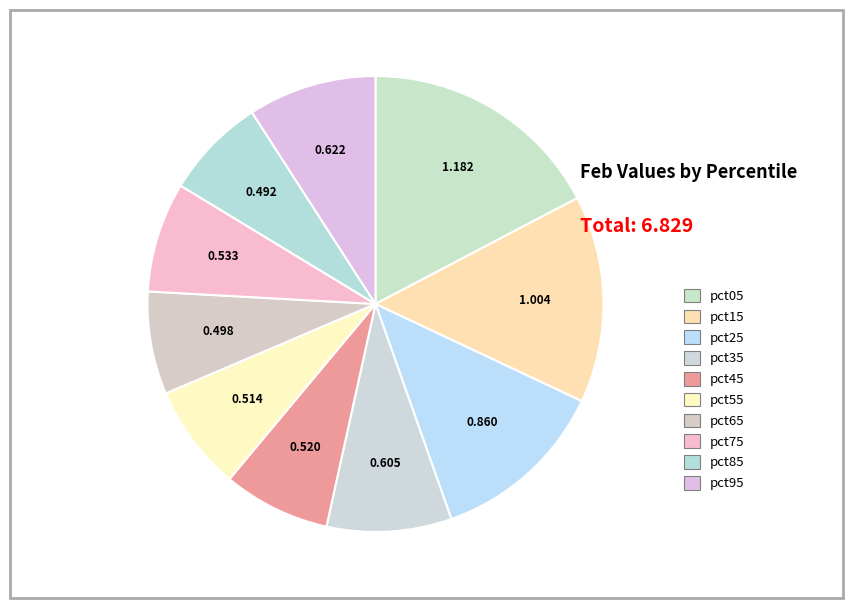

Is pct05 the majority of the pie?

No